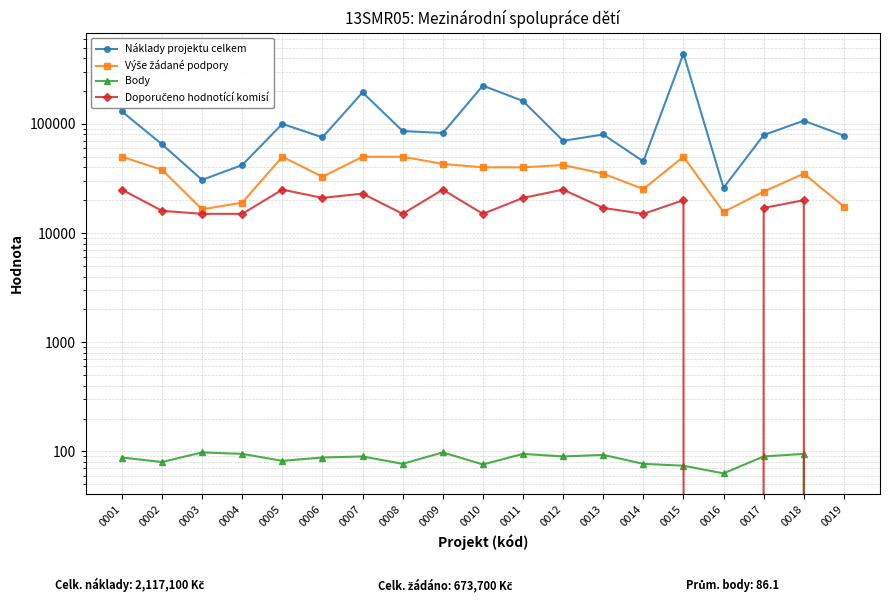

Reading left to right, list all the values displayed in this chart.

Náklady projektu celkem: 130000	65000	30700	42000	100000	75300	194300	86000	82500	224000	162000	70000	80000	45300	440000	26000	79000	107000	78000
Výše žádané podpory: 50000	38000	16500	19000	50000	32800	50000	50000	43000	40000	40000	42000	35000	25300	50000	15600	24000	35000	17500
Body: 88	80	98	95	82	88	90	77	98	76	95	90	93	77	74	63	90	95	0
Doporučeno hodnotící komisí: 25000	16000	15000	15000	25000	21000	23000	15000	25000	15000	21000	25000	17000	15000	20000	0	17000	20000	0